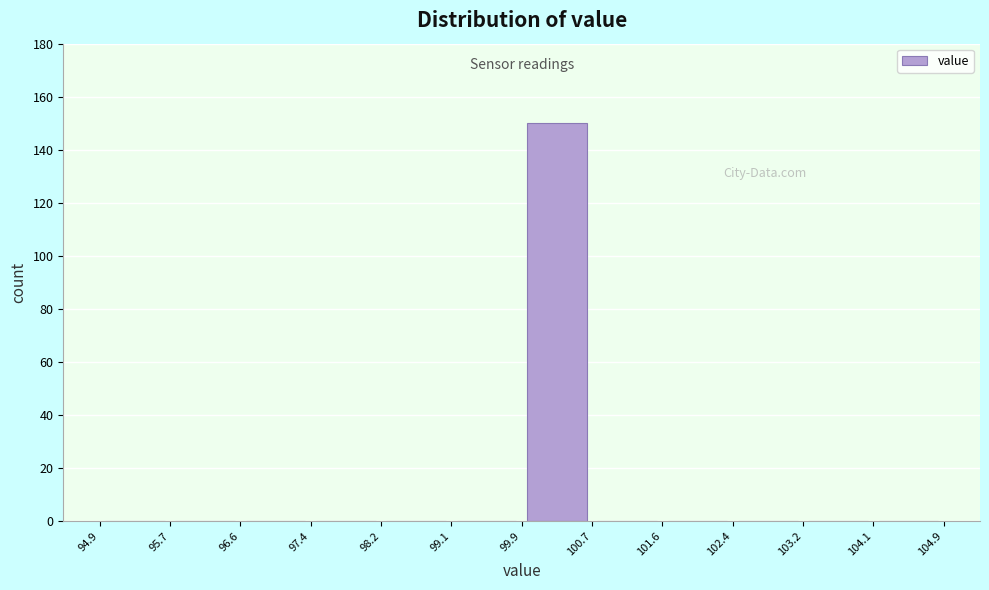

Reading left to right, list every bar in this chart as the range it spans on the x-axis followed by its height. The values are not printed on the chart, so give them approximately, as read against the axis.

94.9 to 95.7: 0
95.7 to 96.6: 0
96.6 to 97.4: 0
97.4 to 98.2: 0
98.2 to 99.1: 0
99.1 to 99.9: 0
99.9 to 100.7: 150
100.7 to 101.6: 0
101.6 to 102.4: 0
102.4 to 103.2: 0
103.2 to 104.1: 0
104.1 to 104.9: 0